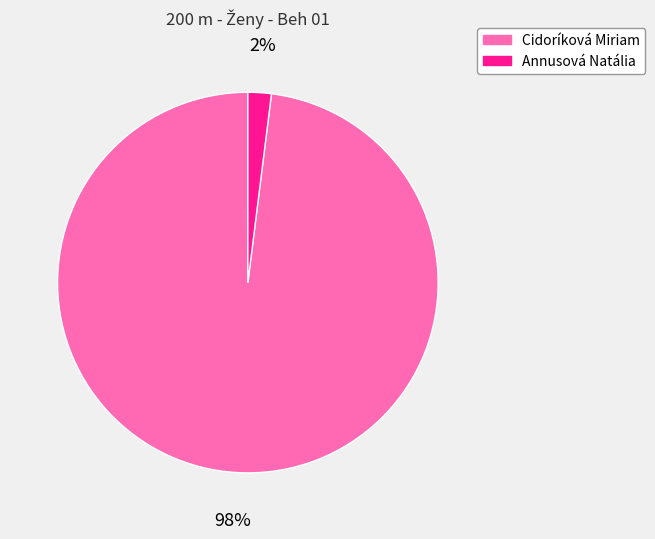

To the nearest percent, what percentage of the pie is Annusová Natália?

2%